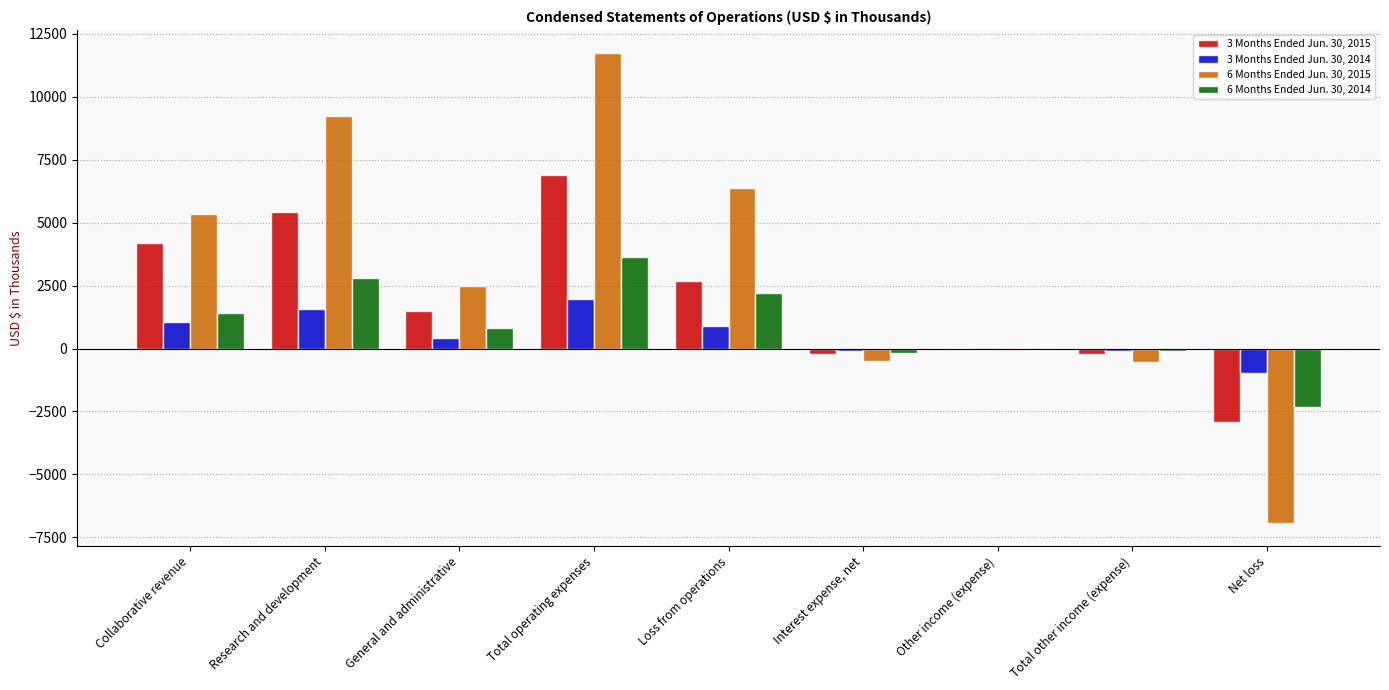

What is the maximum value shown in the chart?

11725